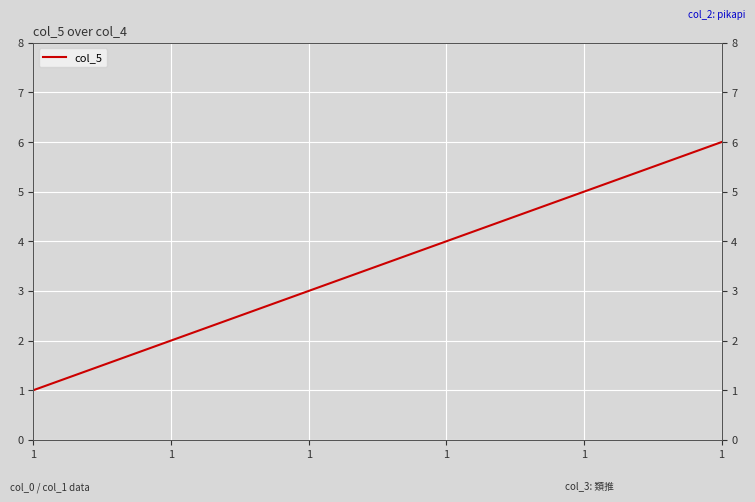

What is the value of the 5th point from the left?

1